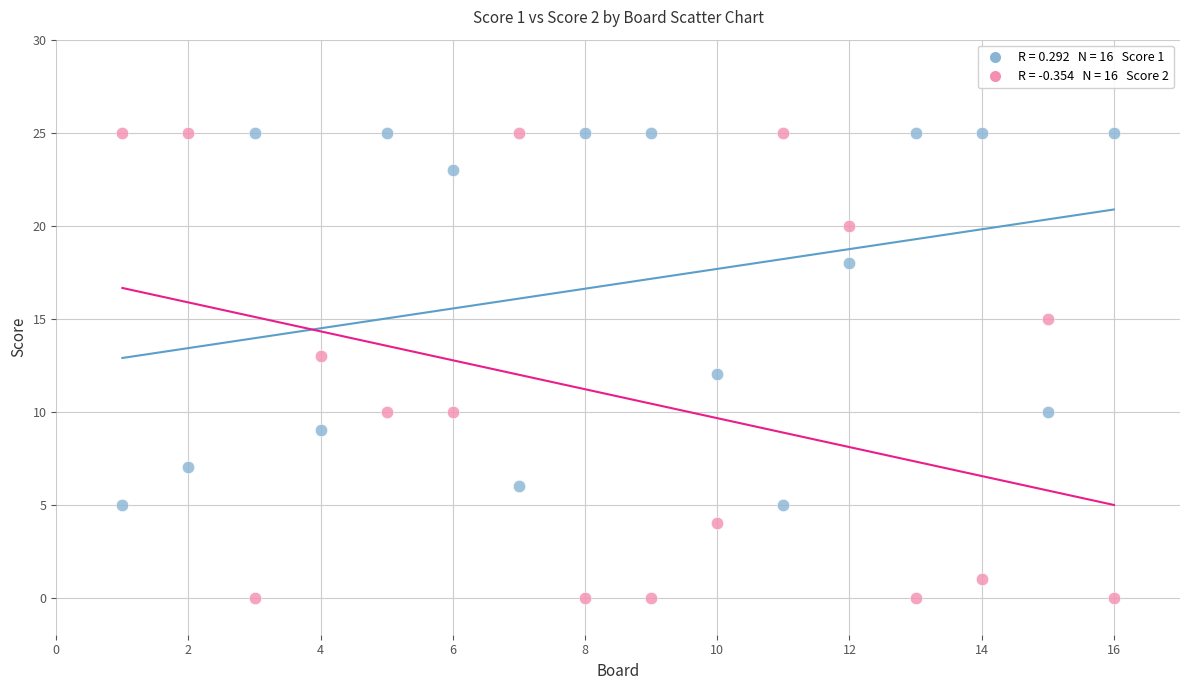

Across all data points, what is the range of X values (max minus min)?

15